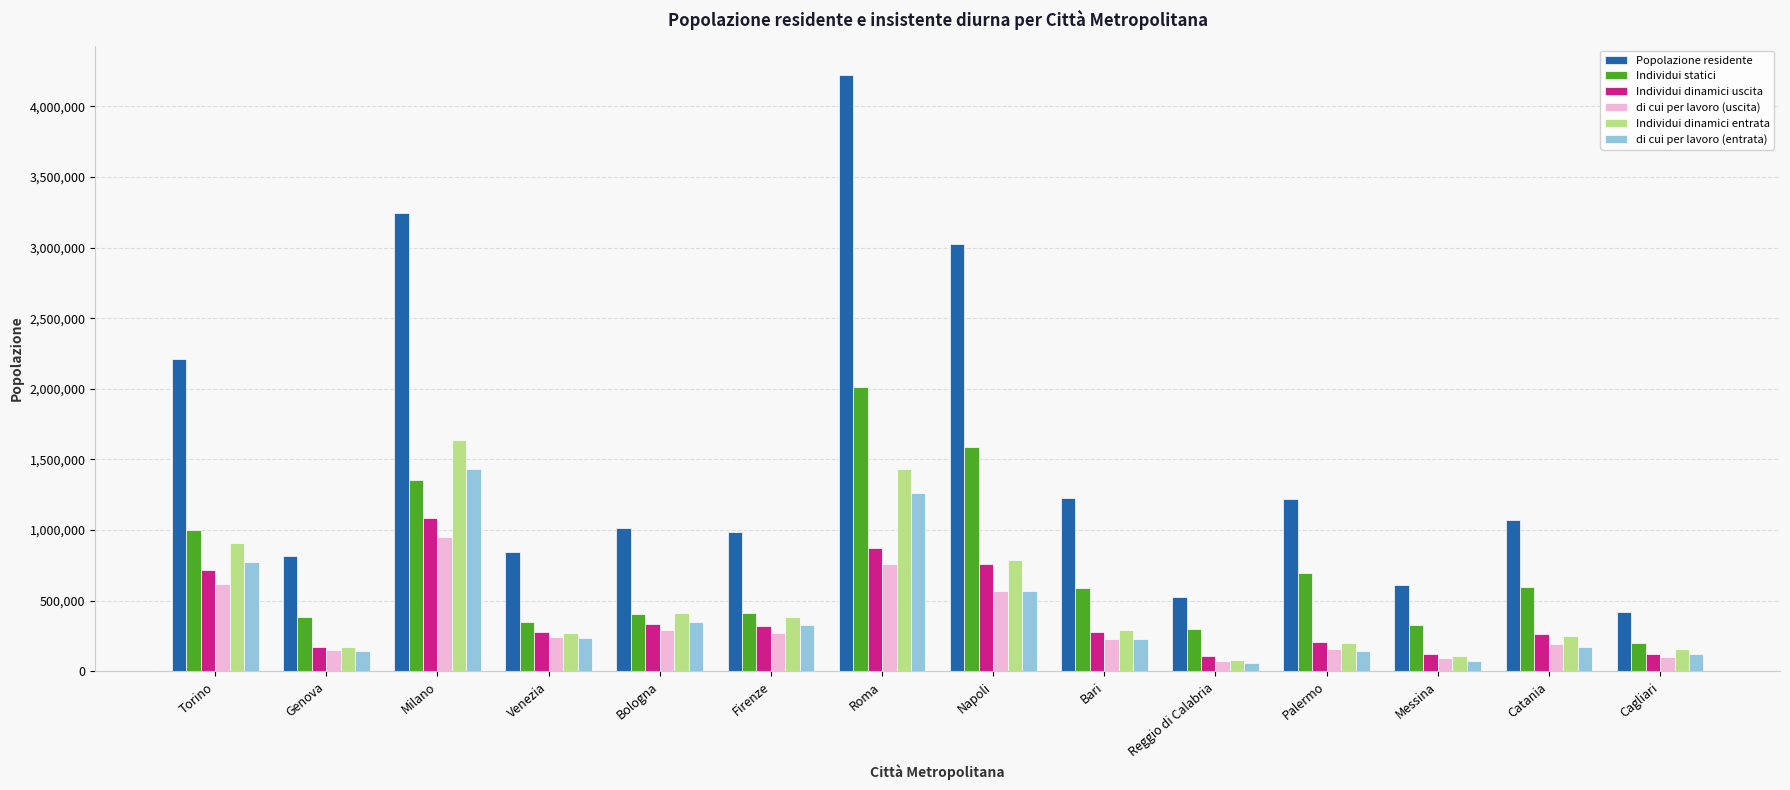

Which series changed the most between Milano and Bari?

Popolazione residente